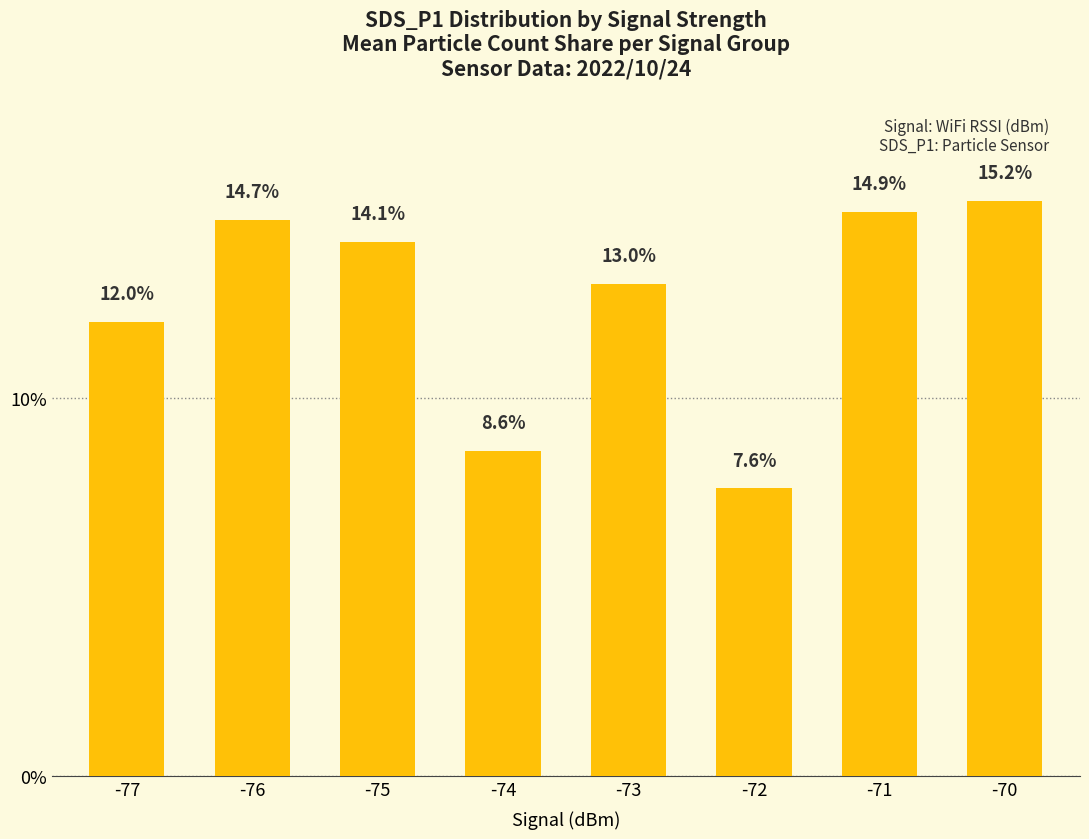

What is the value of the 2nd bar from the left?

14.7